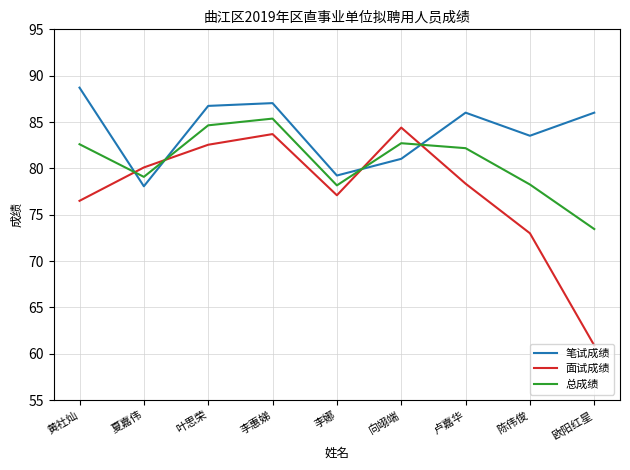

Rank the series at 欧阳红星 from highest to lowest value.

笔试成绩, 总成绩, 面试成绩